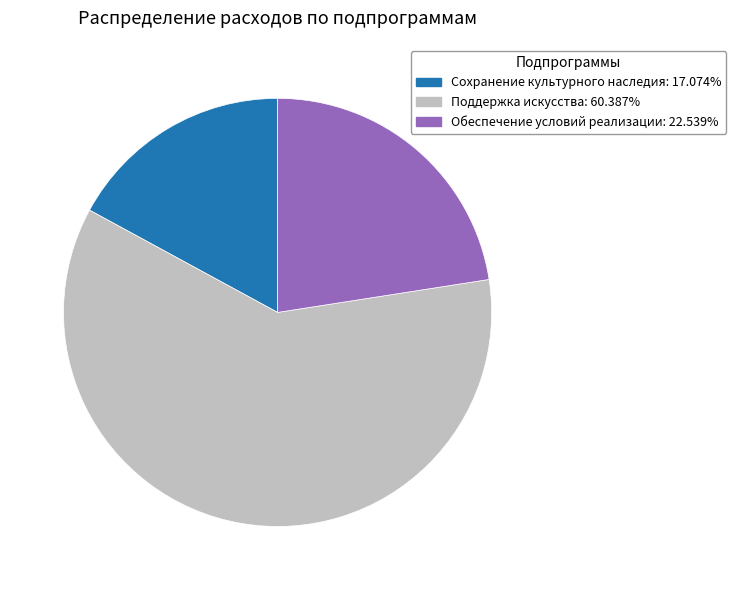

Rank the categories by value from lowest to highest.

Сохранение культурного наследия, Обеспечение условий реализации, Поддержка искусства